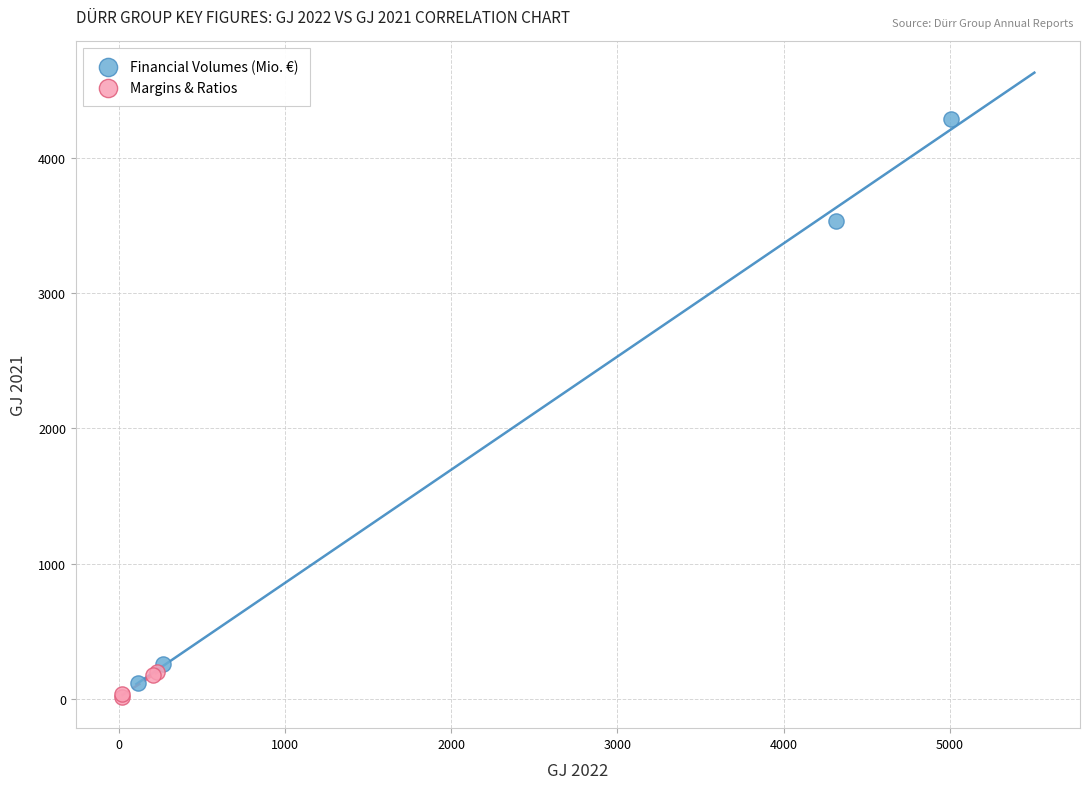

Which series reaches the maximum Y coordinate?

Financial Volumes (Mio. €)